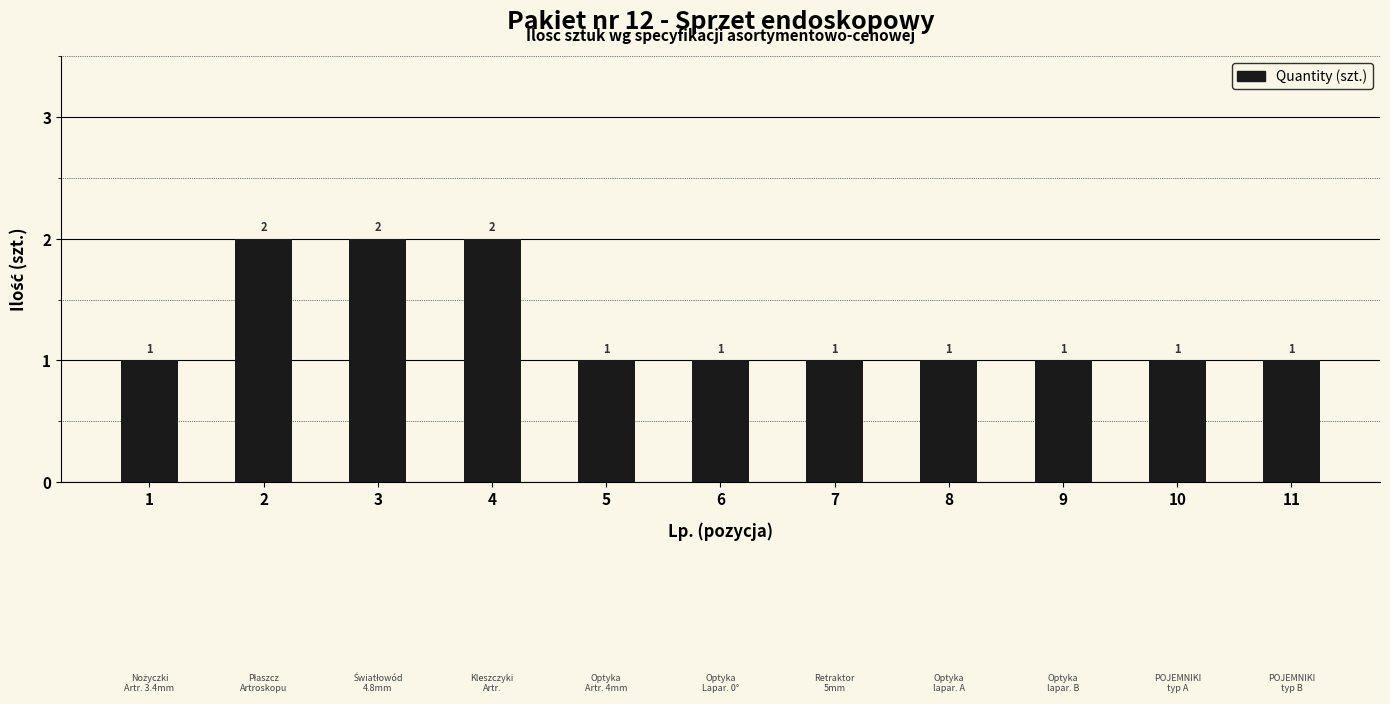

What value does the data have at 2?

2